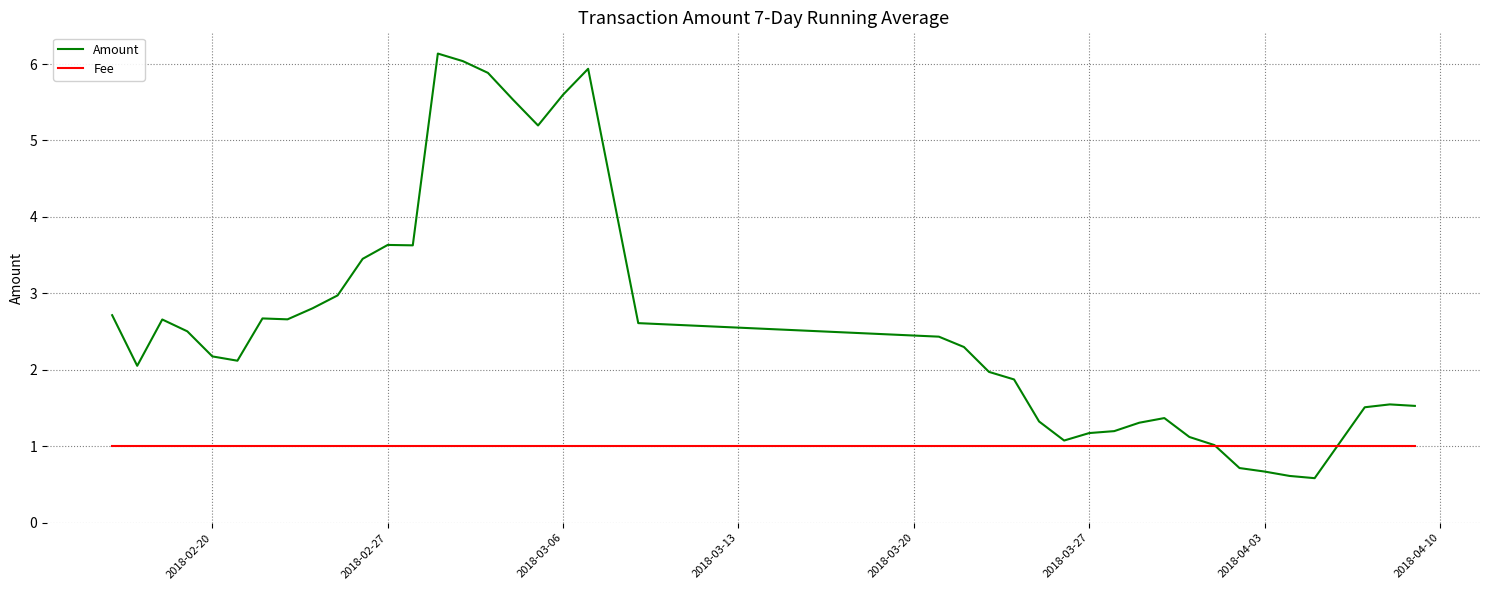

What is the smallest value displayed?

0.6